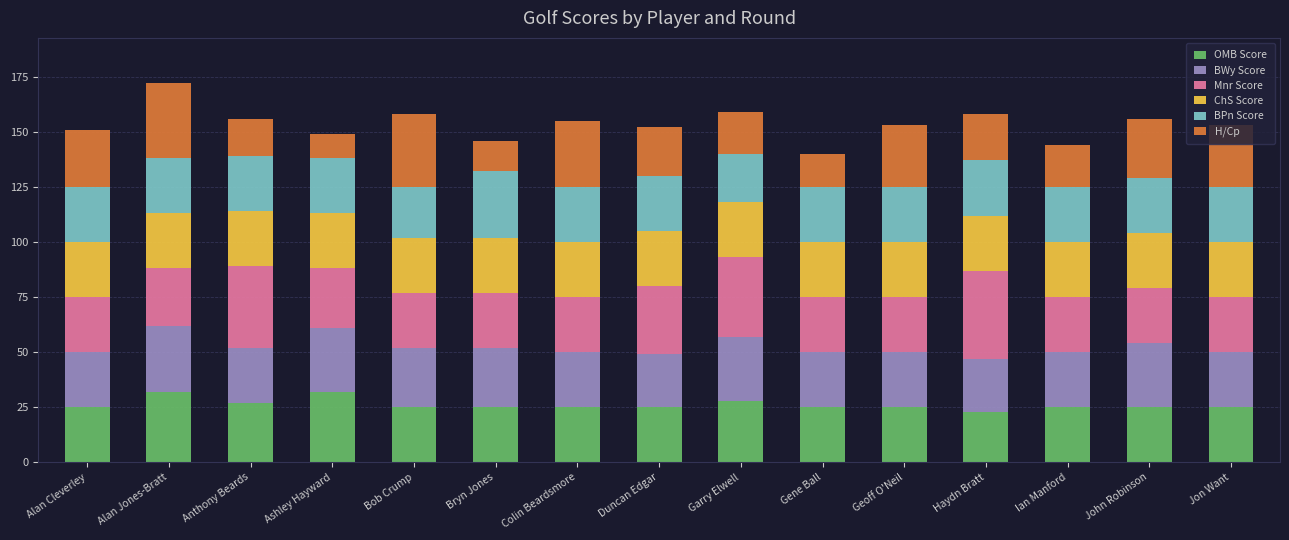

What is the total value across all series at Alan Cleverley?

151